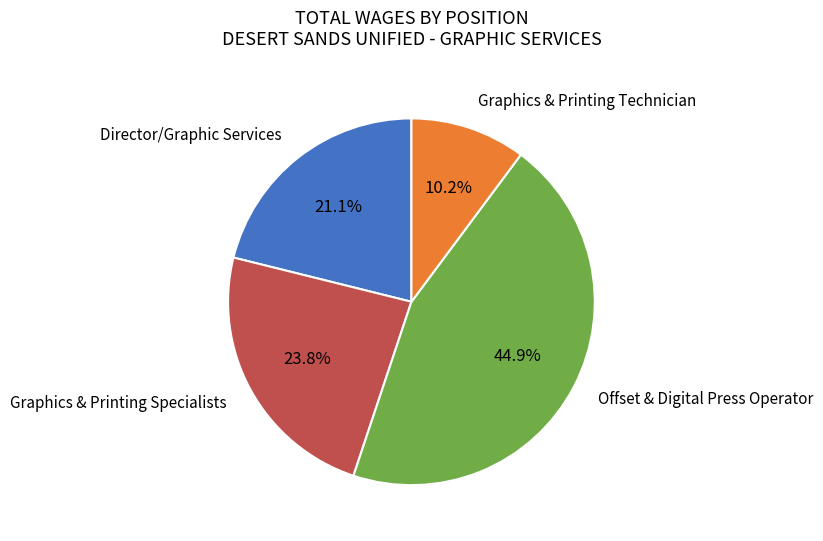

Is there a majority slice in this chart?

No